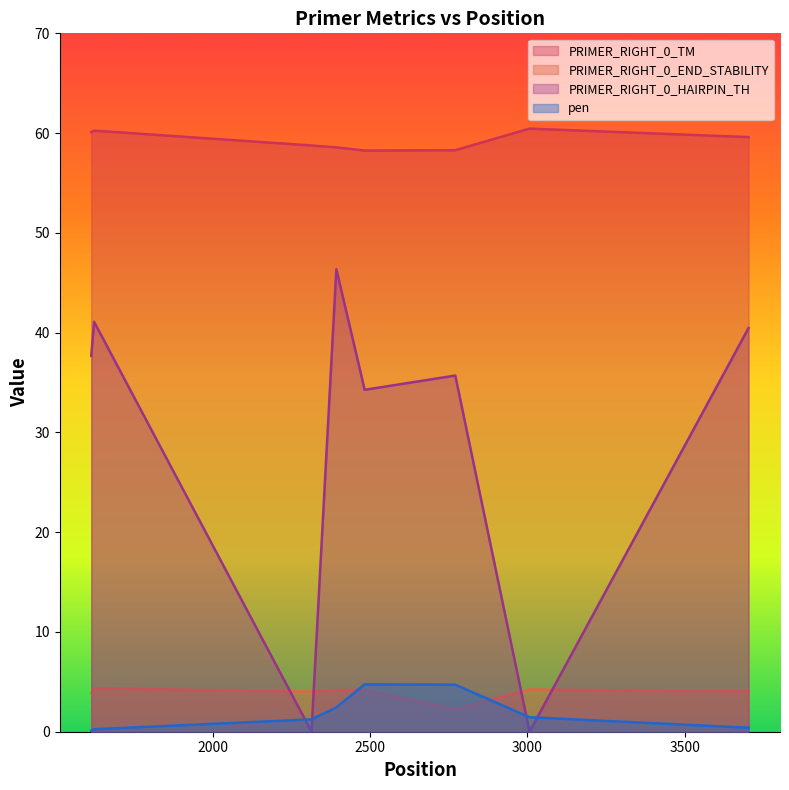

True or false: PRIMER_RIGHT_0_TM and pen intersect in this chart.

False